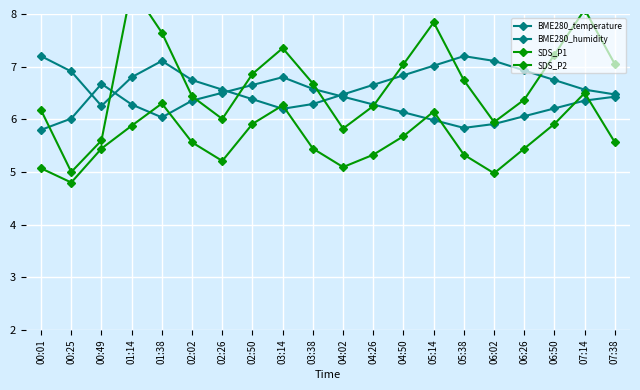

Is it true that SDS_P2 equals 6.1 at 05:14?

True